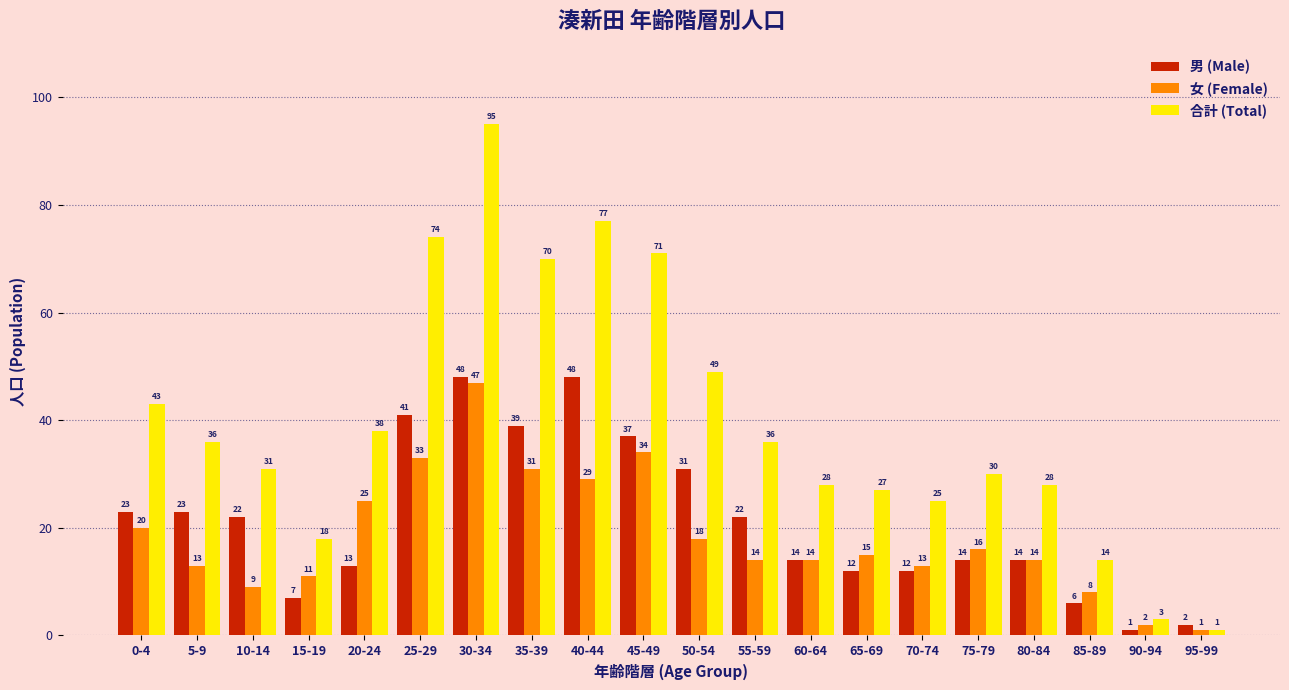

At which label does 男 (Male) first exceed 22?

0-4